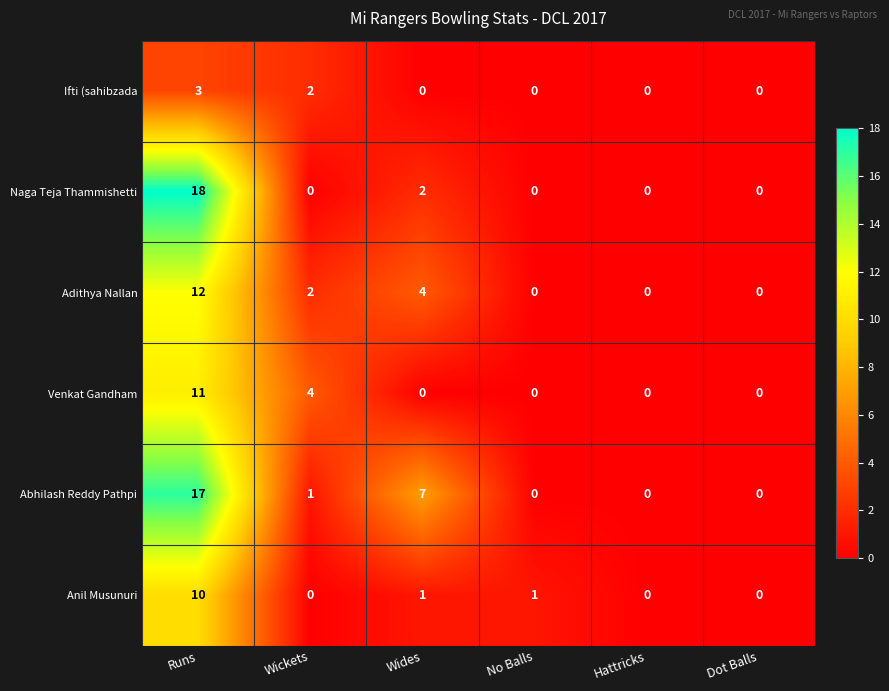

At which category does the chart reach its peak across all series?

Runs